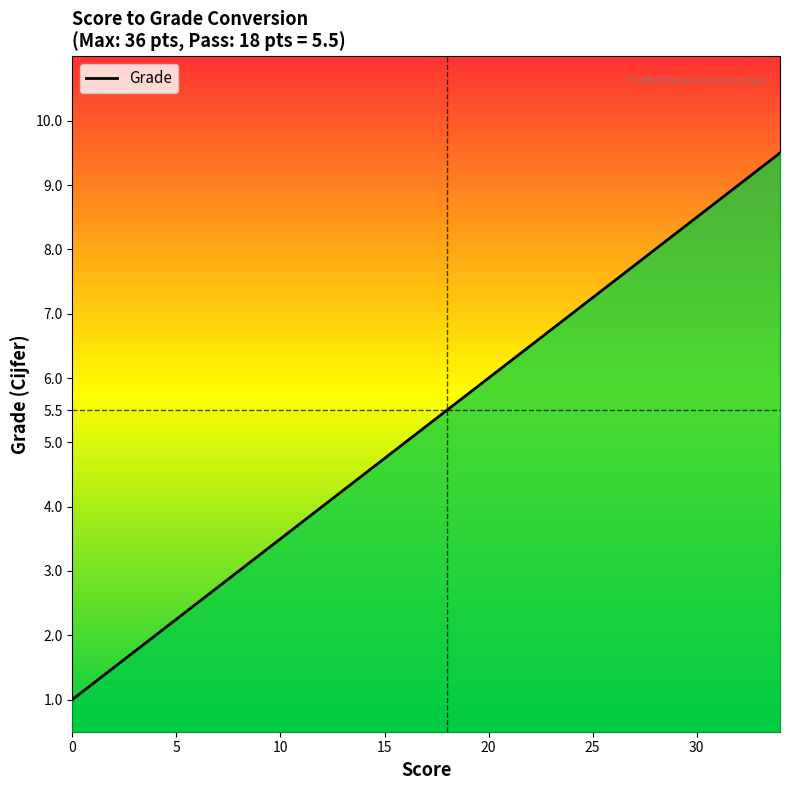

What is the difference between the maximum and minimum values?

8.5